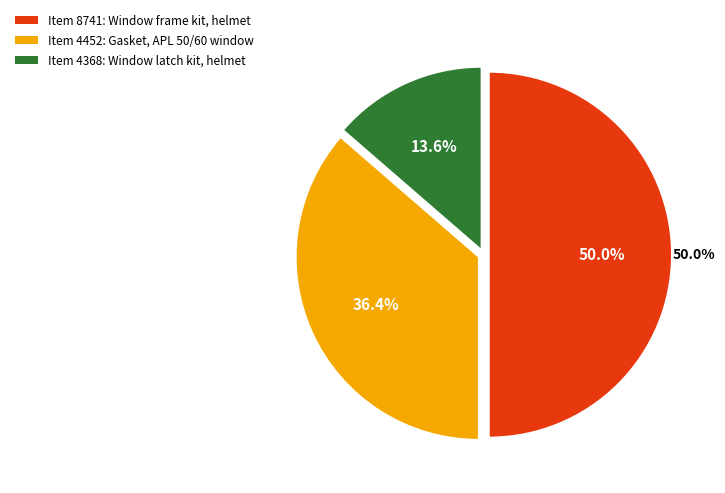

To the nearest percent, what is the combined percentage of 4368 and 8741?

64%